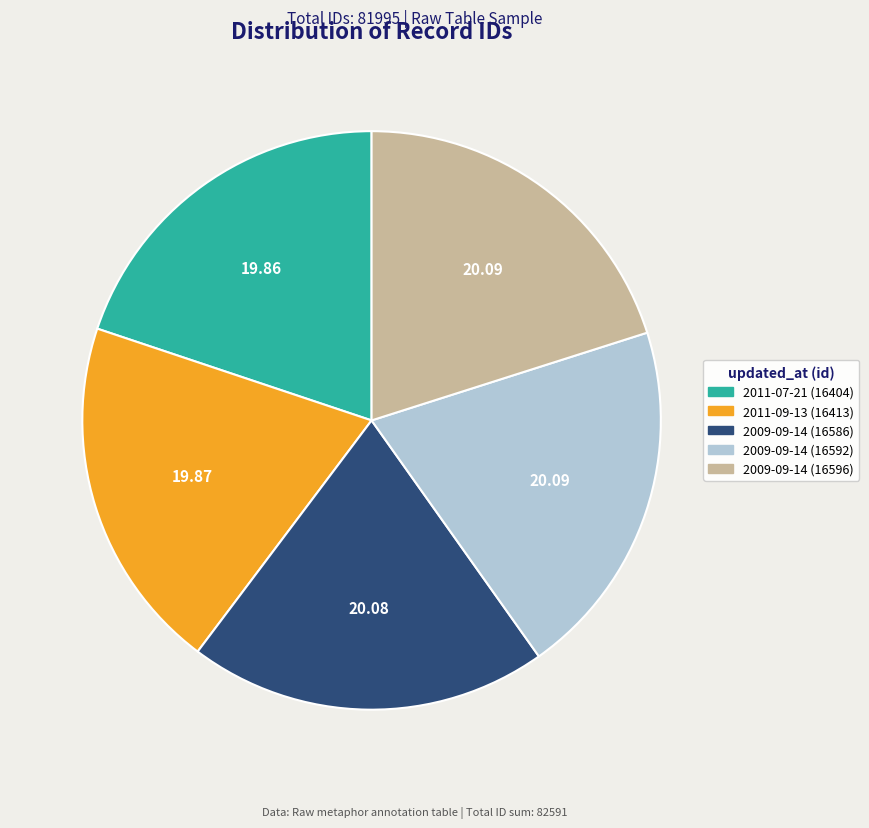

What is the ratio of the value at 2009-09-14 (16592) to the value at 2009-09-14 (16586)?

1.0